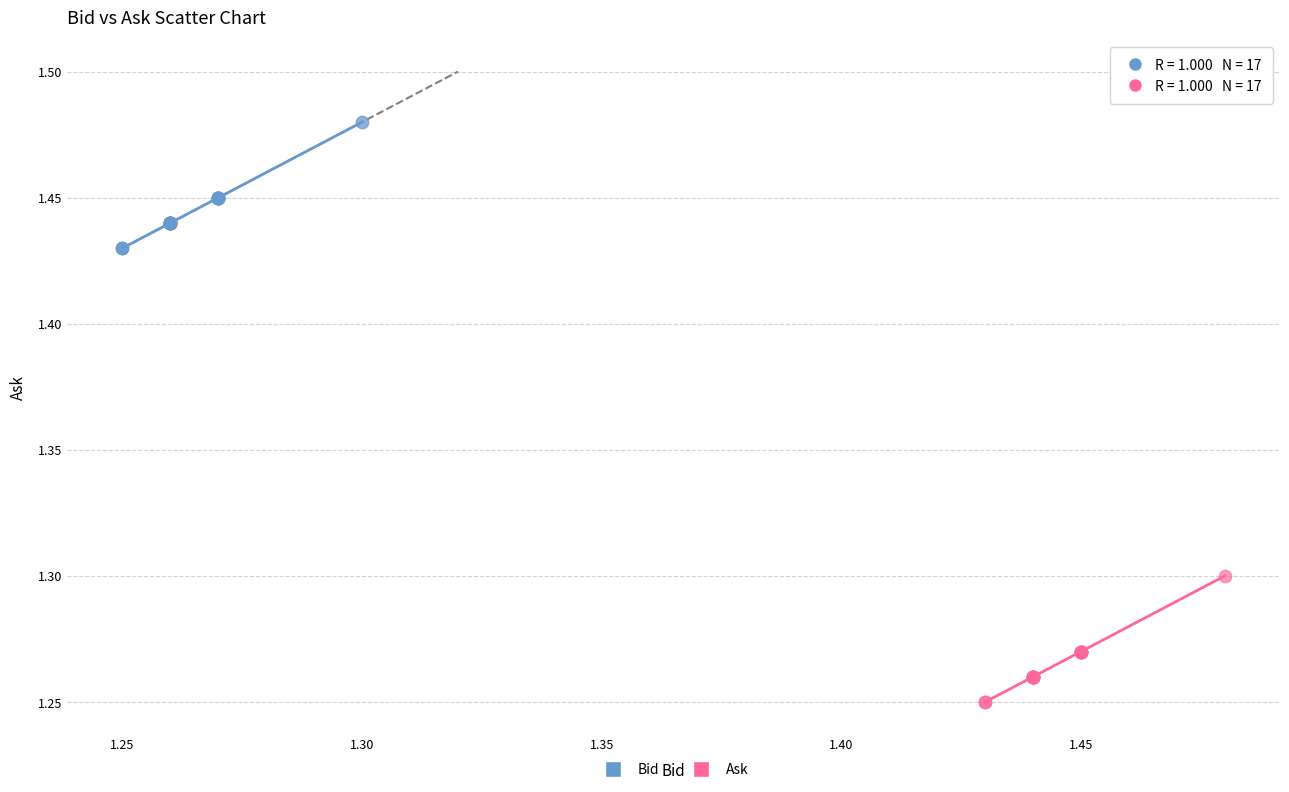

Which series contains the lowest Y value?

Ask